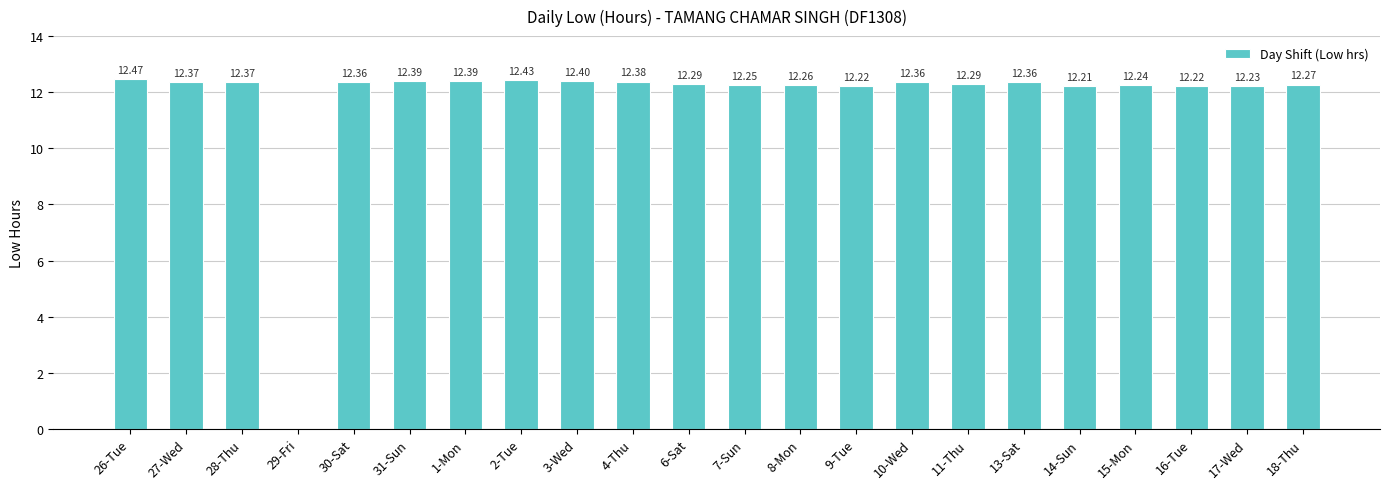

What is the sum of all values?

258.8